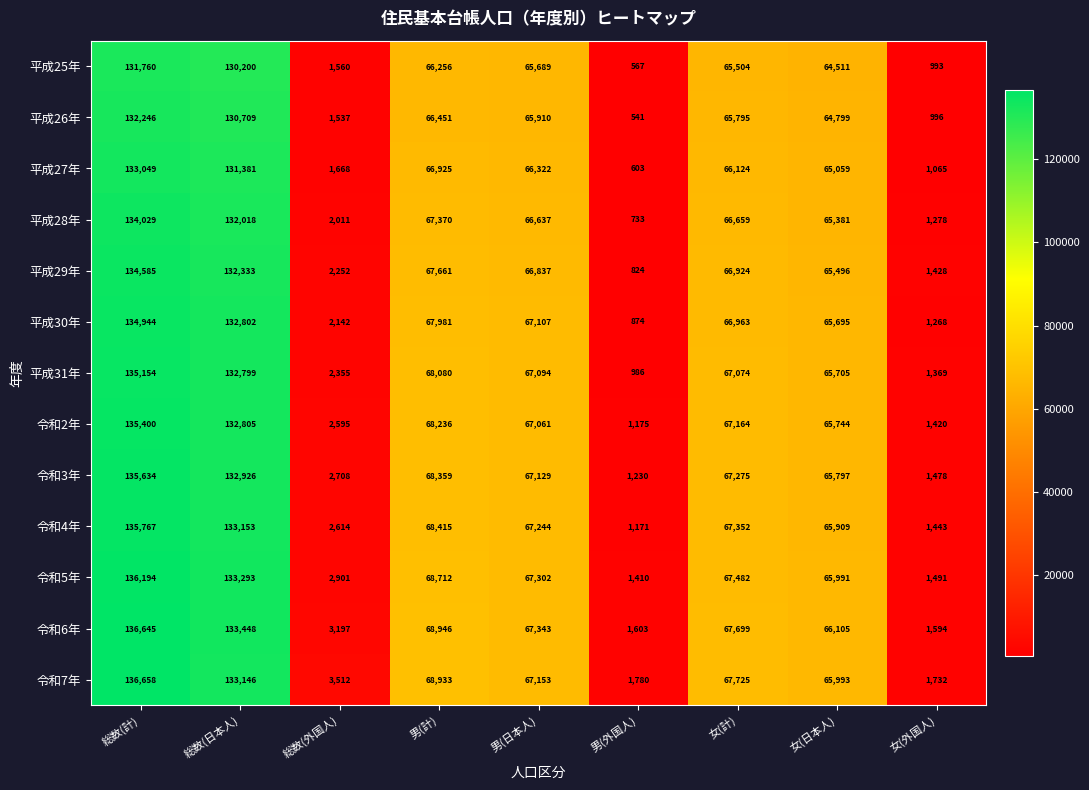

At which label does 令和5年 first exceed 67302?

総数(計)